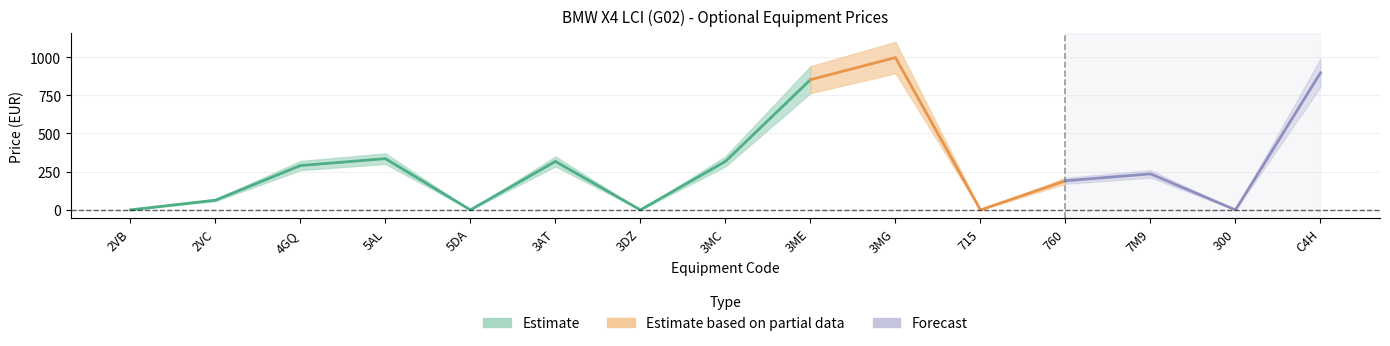

What is the label of the 4th point from the left?

5AL